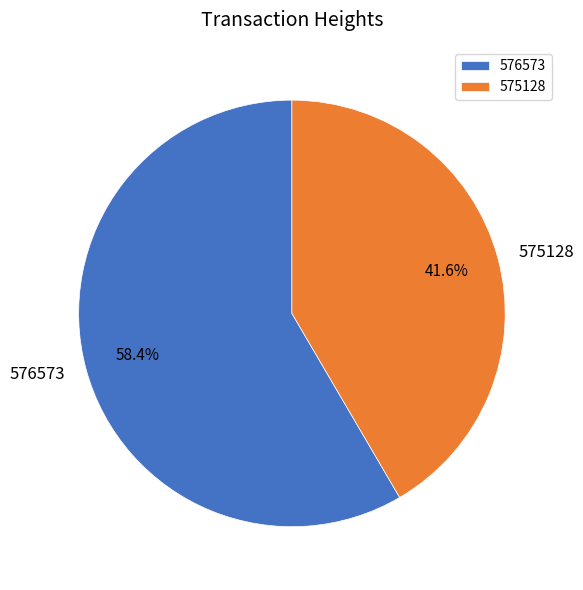

Rank the categories by value from highest to lowest.

576573, 575128